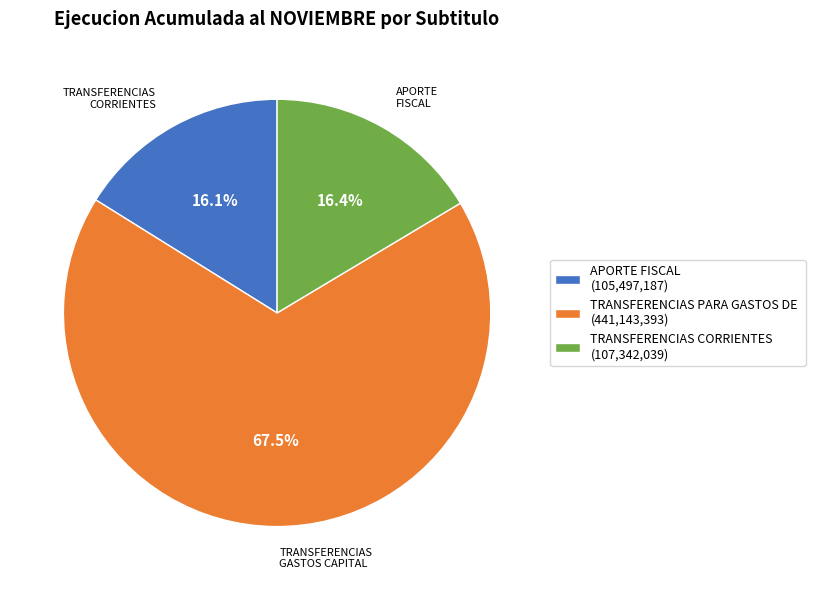

Between TRANSFERENCIAS PARA GASTOS DE (441,143,393) and TRANSFERENCIAS CORRIENTES (107,342,039), which is larger?

TRANSFERENCIAS PARA GASTOS DE (441,143,393)